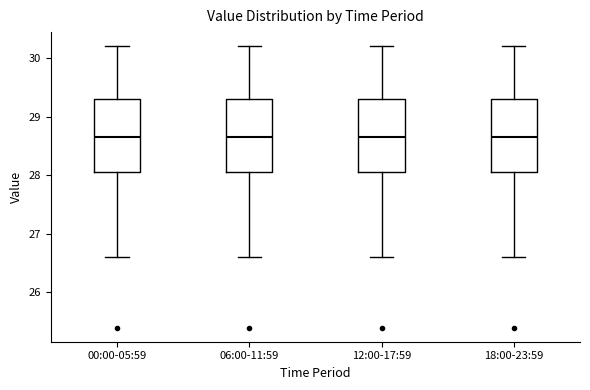

Reading left to right, read every box against the y-axis: the position of its median line, the range the box covers, and the ends of its whiskers. The values are not printed on the chart, so give them approximately, as read against the axis.

00:00-05:59: median 28.7, box 28.1 to 29.3, whiskers 26.6 to 30.2
06:00-11:59: median 28.7, box 28.1 to 29.3, whiskers 26.6 to 30.2
12:00-17:59: median 28.7, box 28.1 to 29.3, whiskers 26.6 to 30.2
18:00-23:59: median 28.7, box 28.1 to 29.3, whiskers 26.6 to 30.2